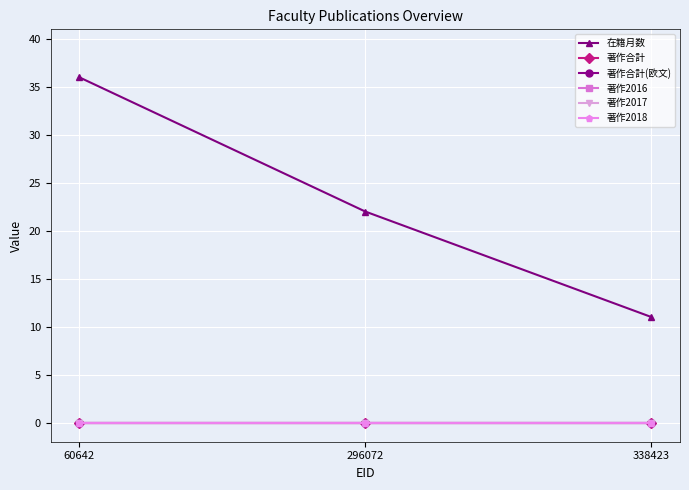

How many lines are shown in the chart?

6